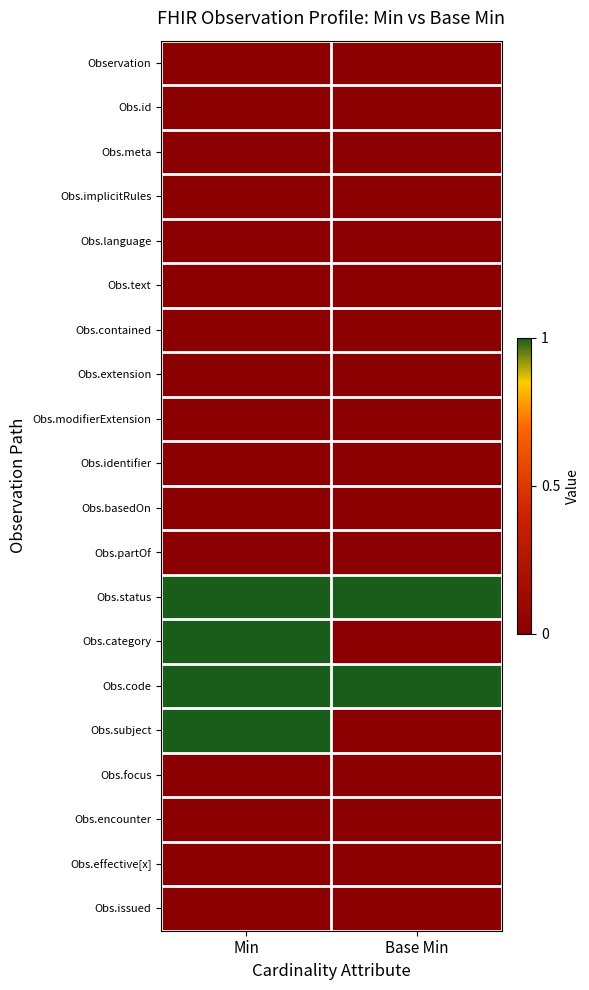

Which series changed the most between Min and Base Min?

Obs.category